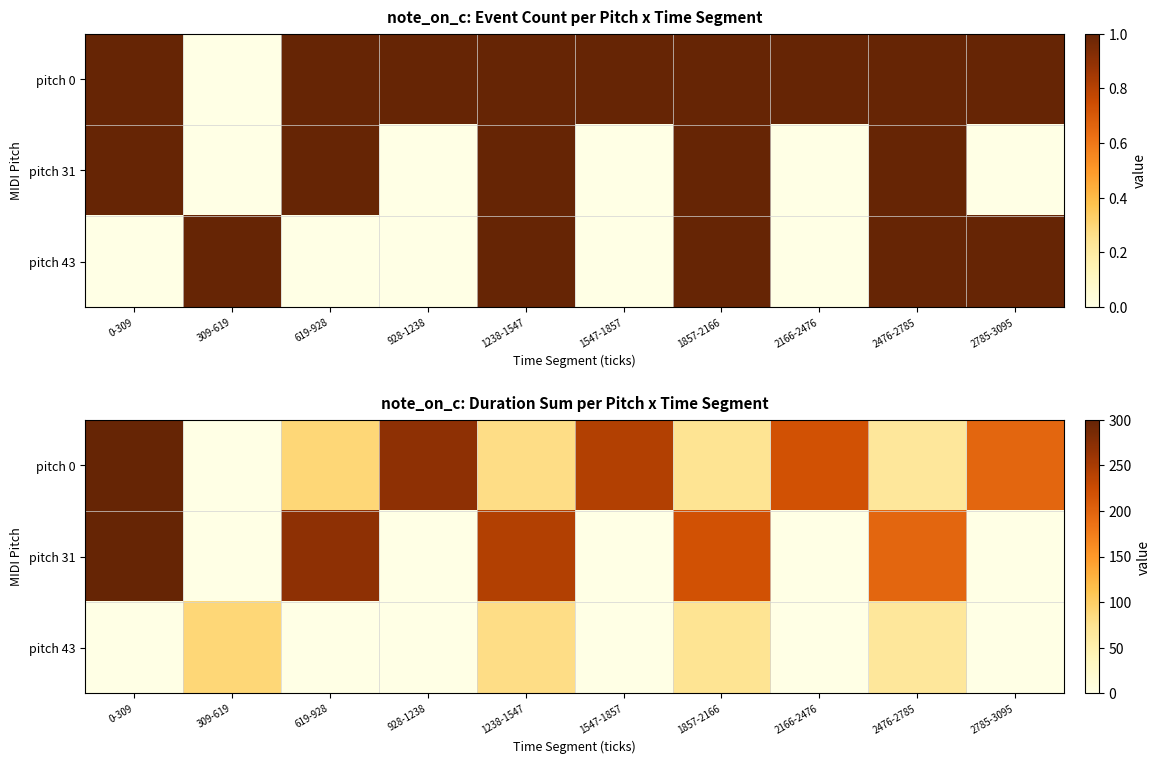

What is the approximate value of pitch 0 at 1857-2166, to the nearest 50?

50